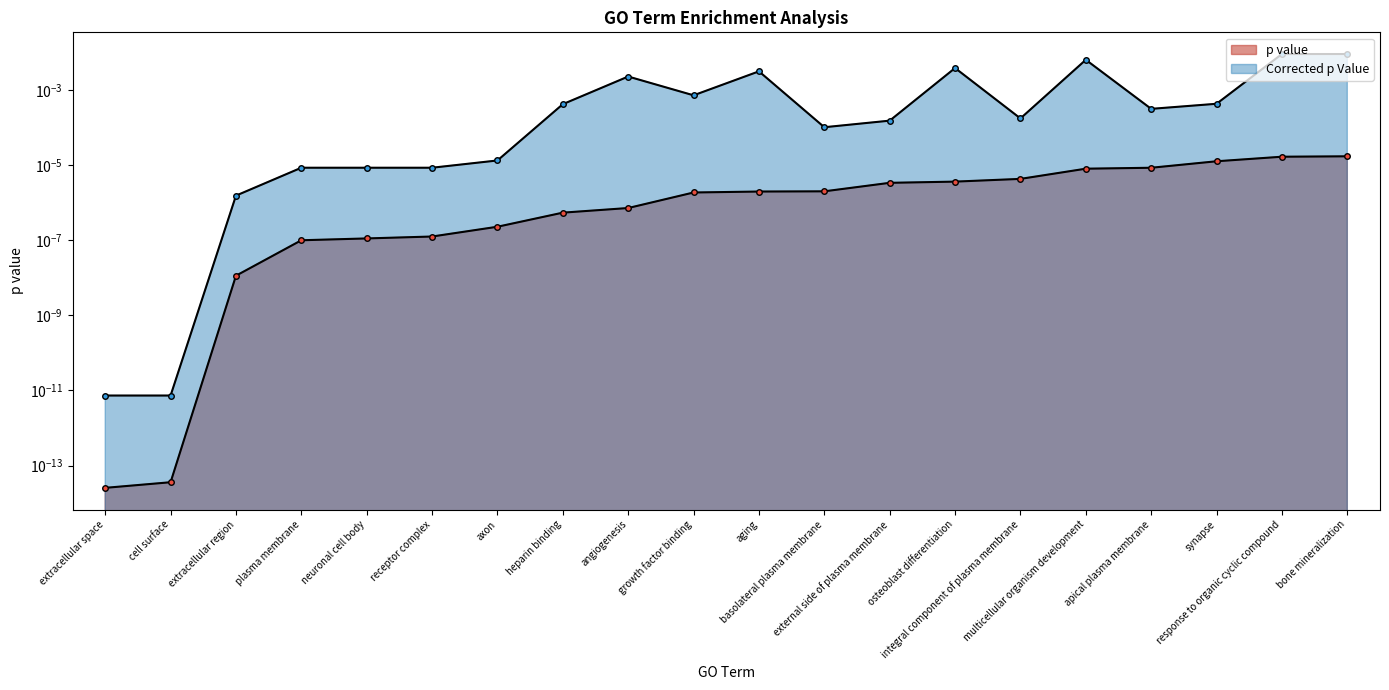

What is the label of the 5th point from the left?

neuronal cell body